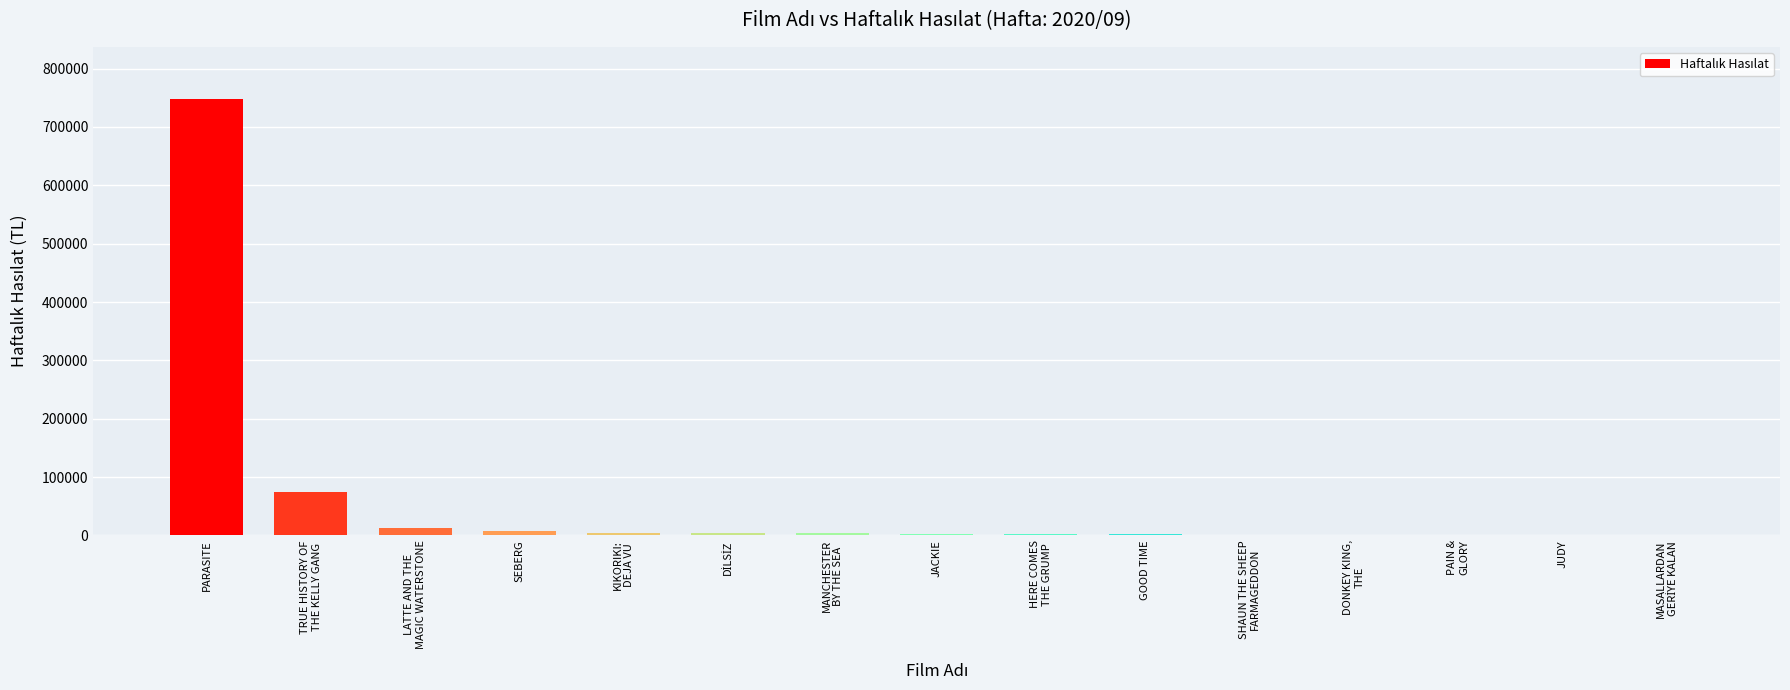

What is the sum of all values?

866067